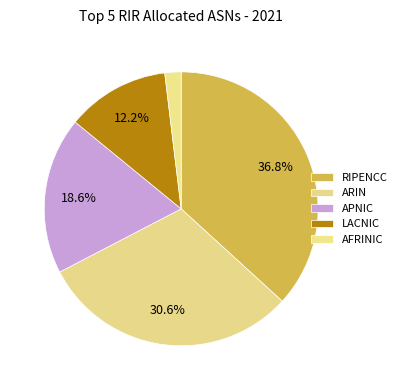

Is it true that AFRINIC is 11% of the pie?

False